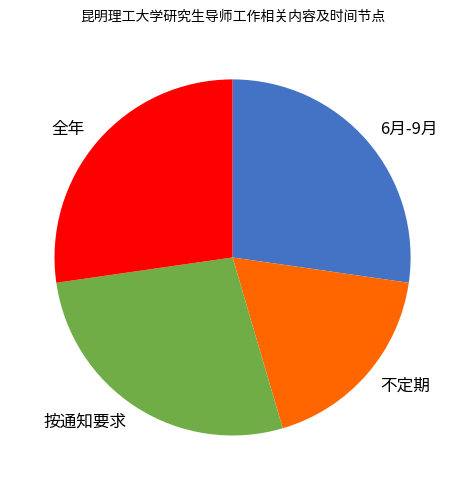

The 按通知要求 slice represents 33% of the pie. True or false?

False